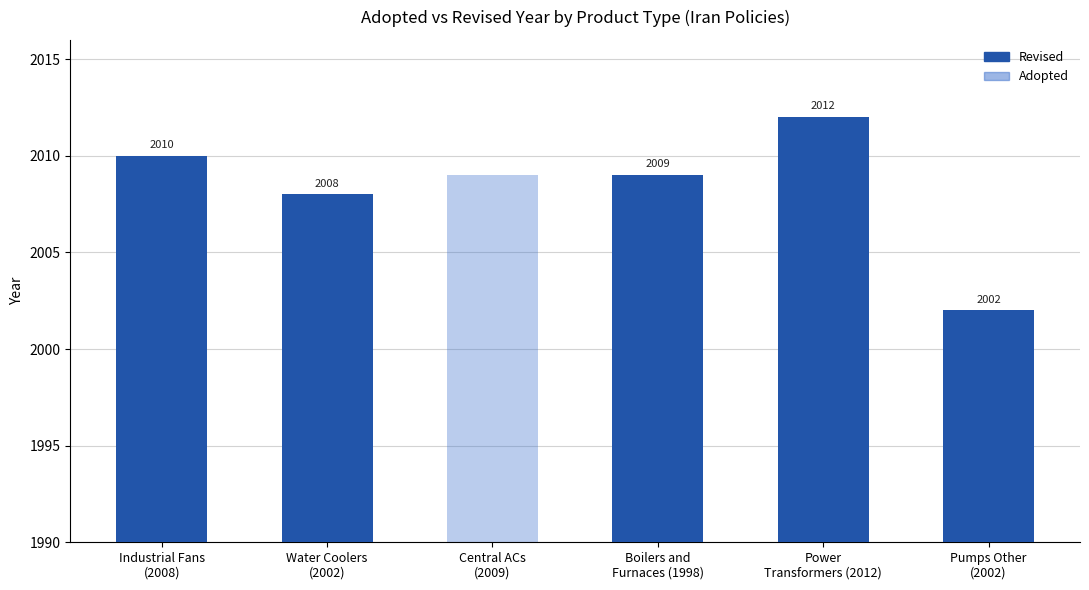

Between Water Coolers
(2002) and Boilers and
Furnaces (1998), which series saw the biggest shift?

Adopted